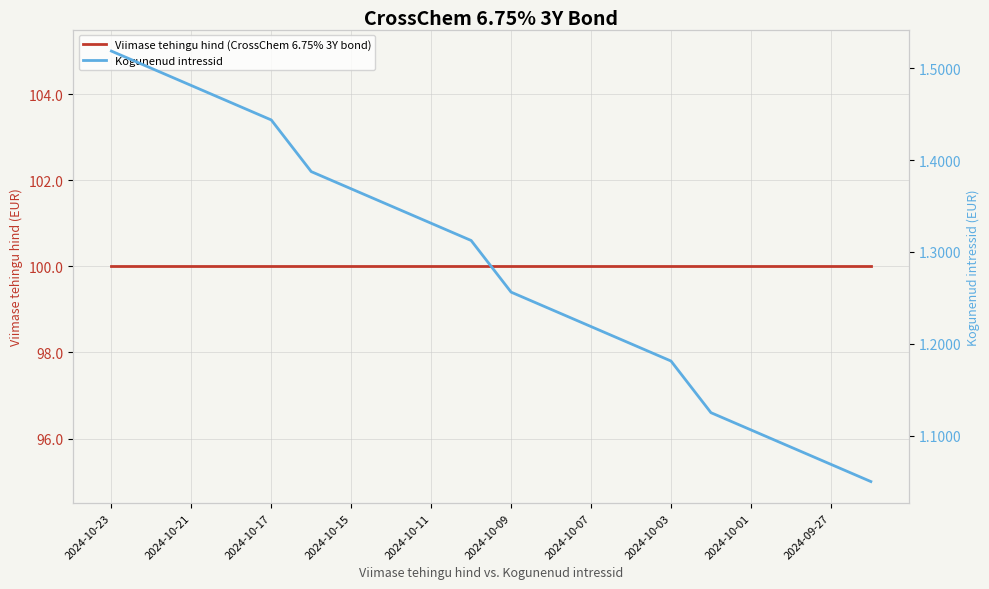

At which category is the sum across all series the highest?

2024-10-23